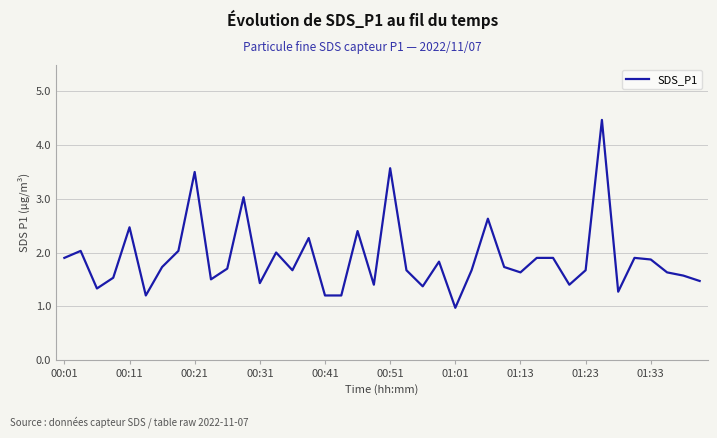

What is the difference between the maximum and minimum values?

3.5